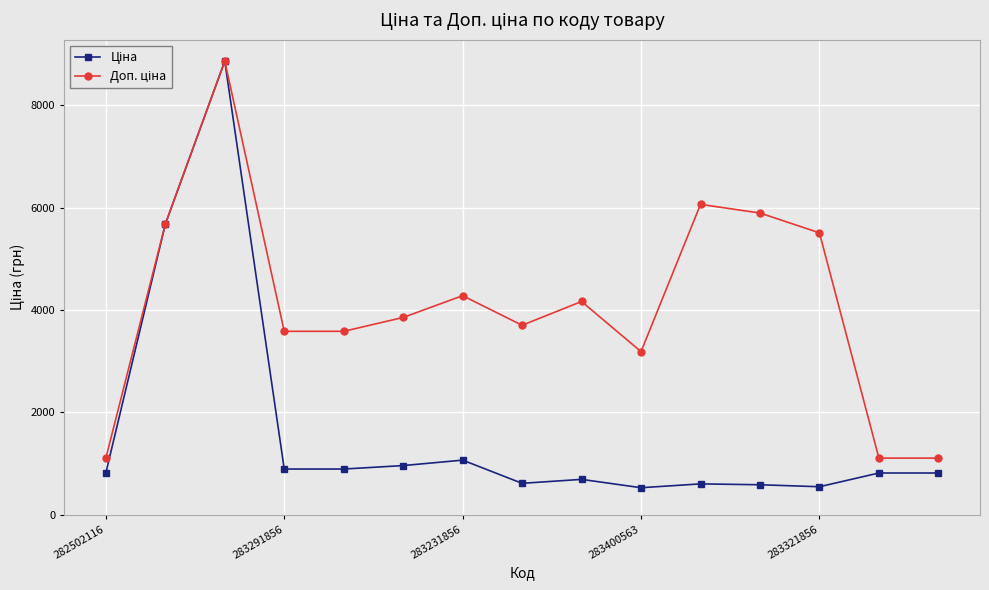

What is the greatest value displayed?

8856.7